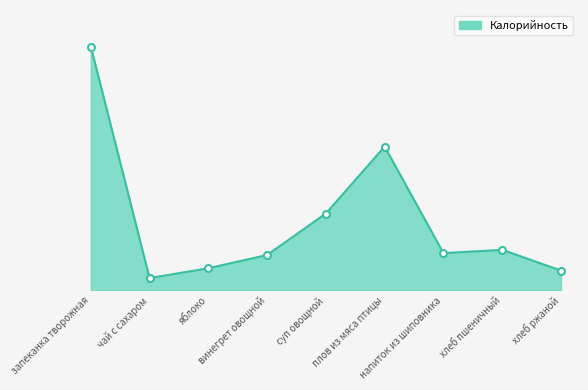

What is the change in value from запеканка творожная to яблоко?

-470